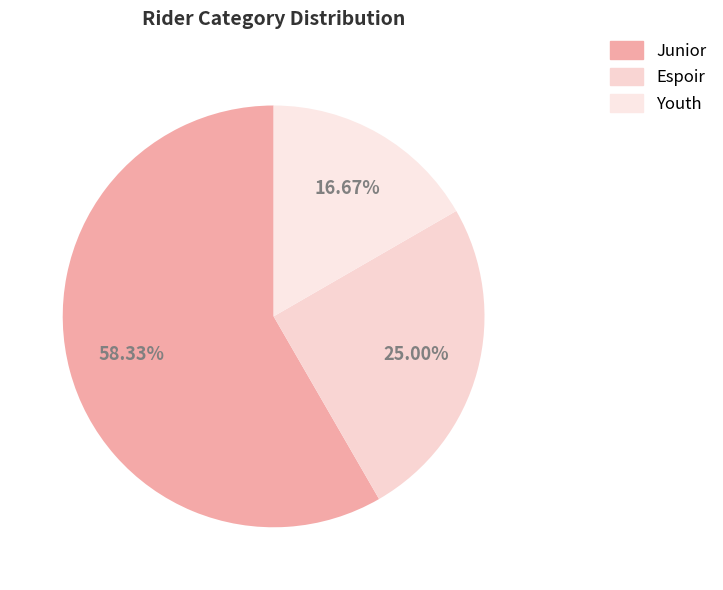

Does Youth account for over 50% of the chart?

No